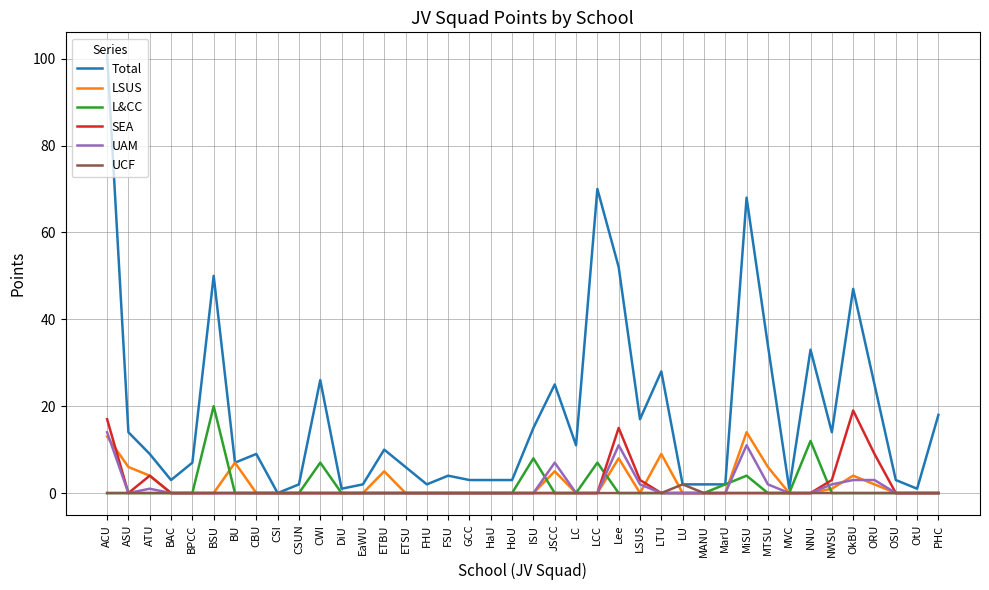

The value of SEA at LU is -13. True or false?

False